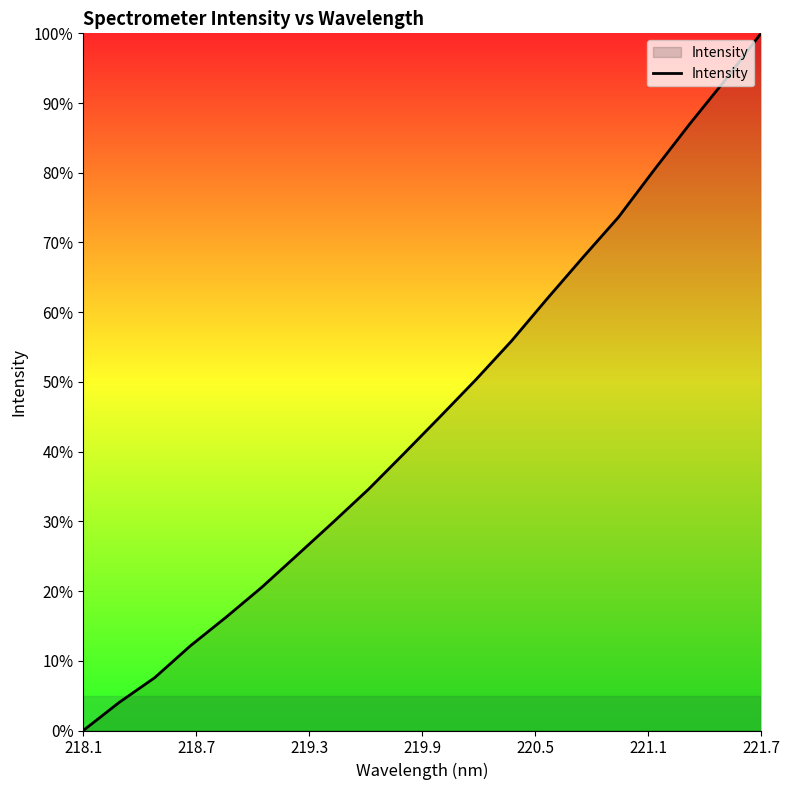

Reading left to right, extract all data points from this chart.

0.0	4.0	7.6	12.1	16.2	20.5	25.2	29.9	34.6	39.8	45.0	50.3	55.9	61.9	67.8	73.6	80.4	87.0	93.3	100.0